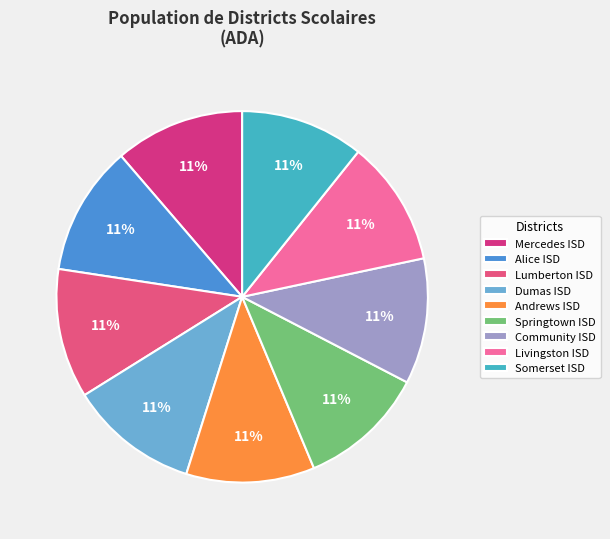

True or false: Lumberton ISD accounts for 11% of the total.

True